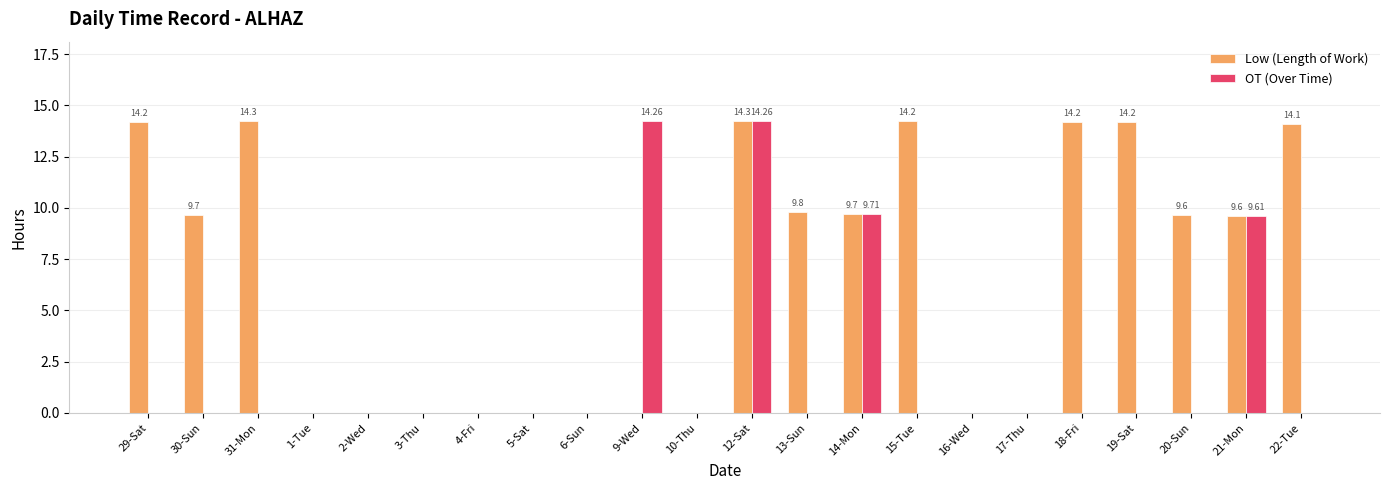

Which series has the largest total across all categories?

Low (Length of Work)